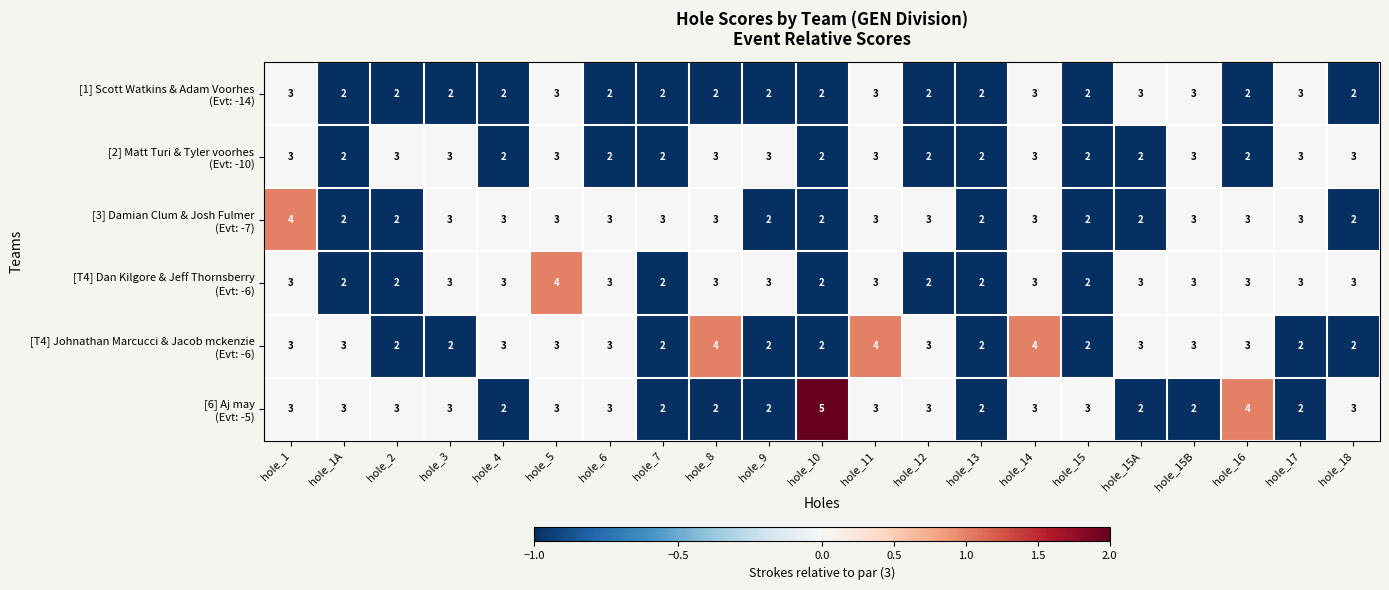

What is the total value across all series at hole_15A?

15